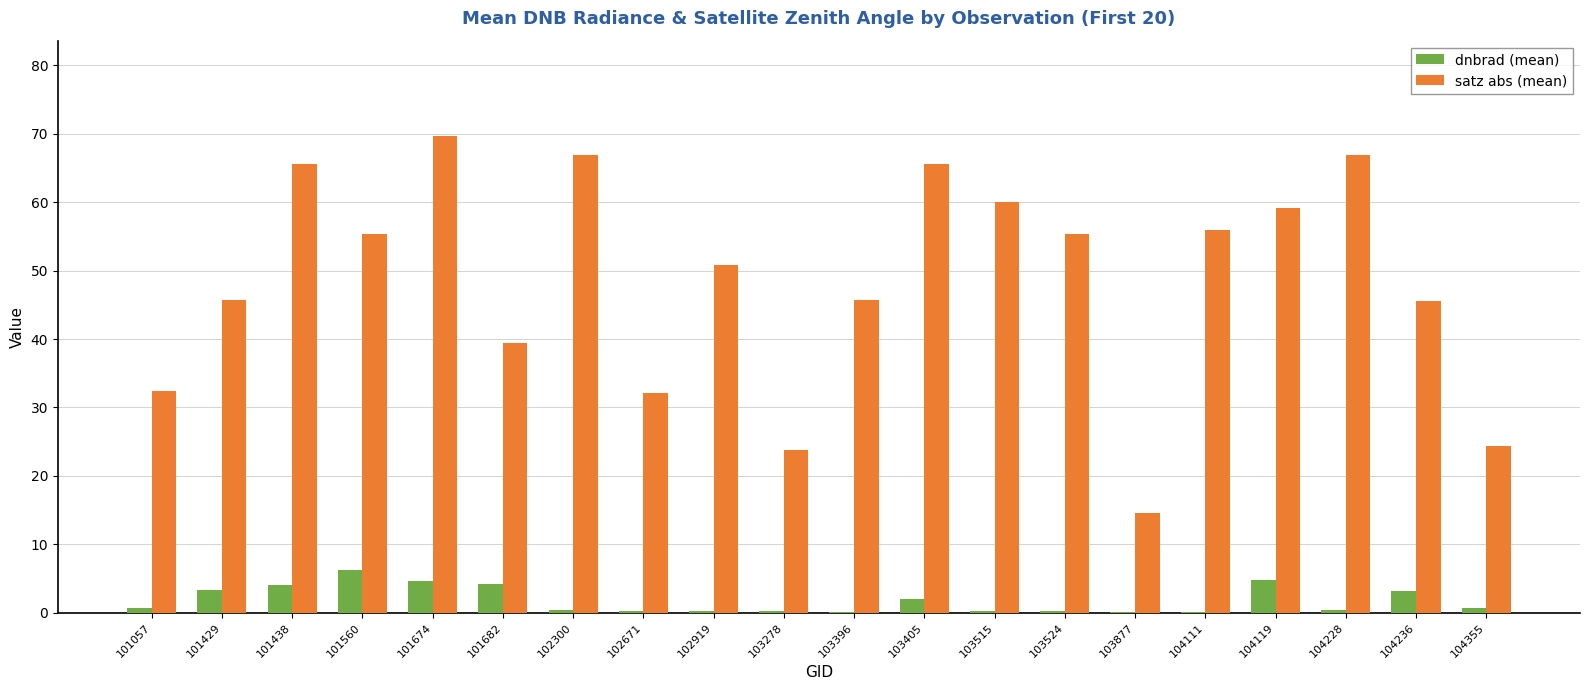

Which series has the largest total across all categories?

satz abs (mean)